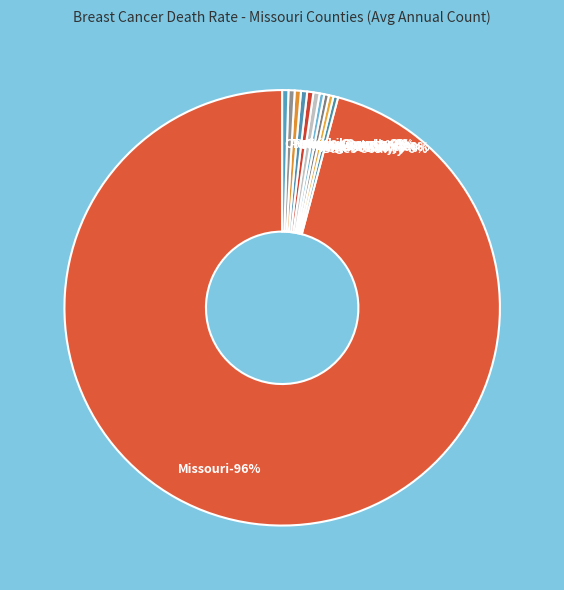

How many slices are in this pie chart?

11